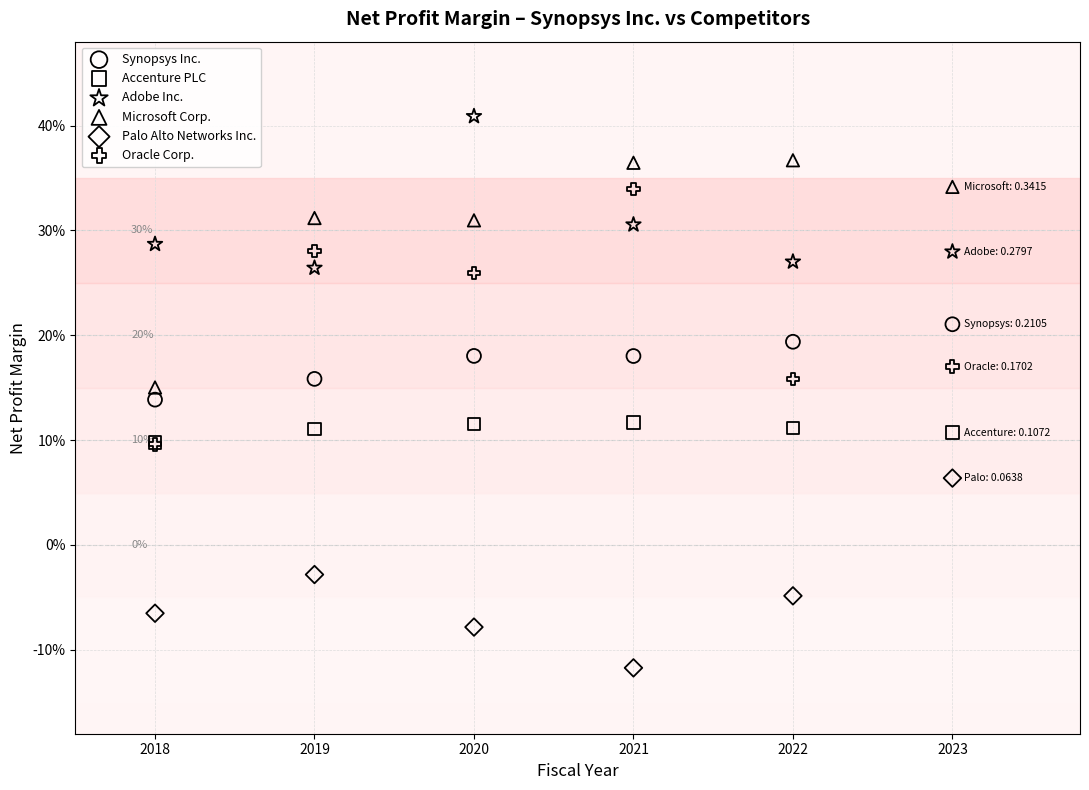

Which series reaches the maximum Y coordinate?

Adobe Inc.